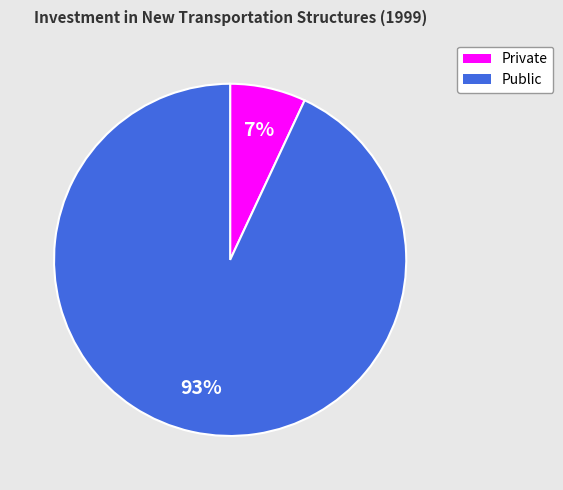

Is the sum of Public and Private greater than half?

Yes